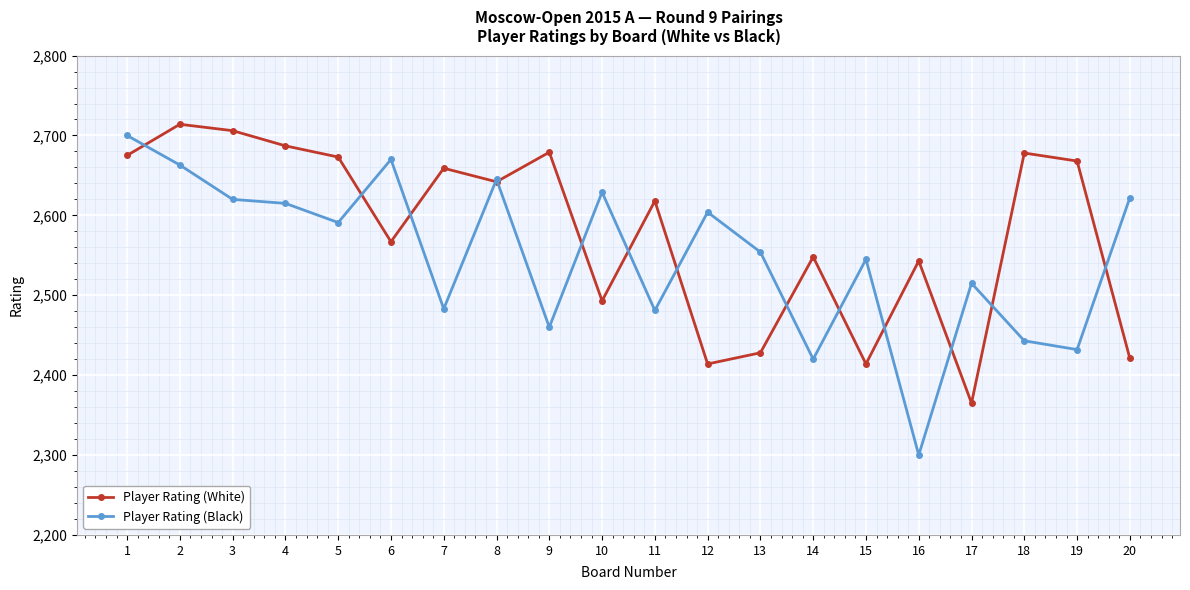

List the series in order of their peak value, highest first.

Player Rating (White), Player Rating (Black)